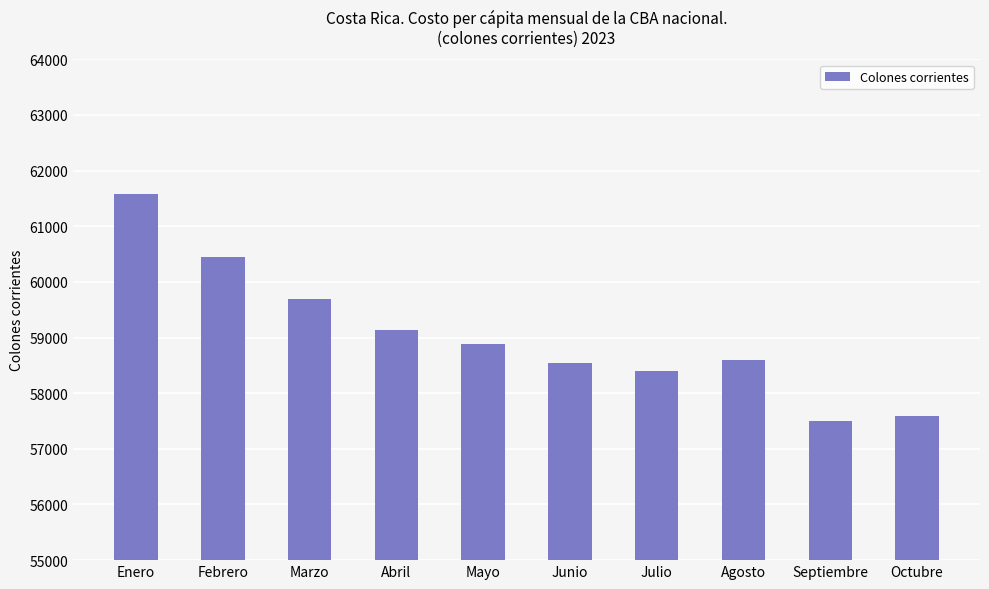

What is the ratio of the value at Agosto to the value at Junio?

1.0